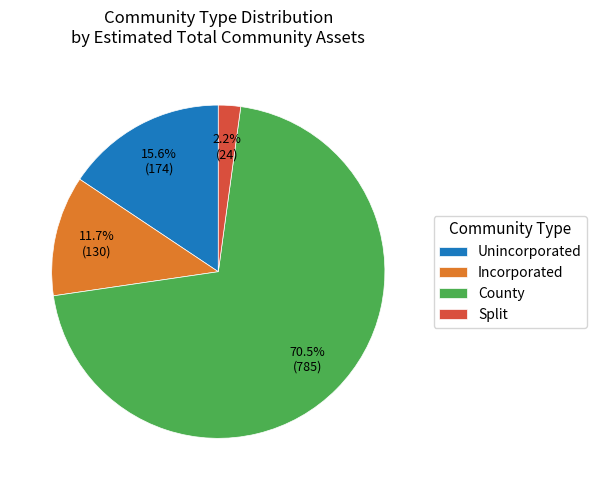

Rank the categories by value from highest to lowest.

County, Unincorporated, Incorporated, Split